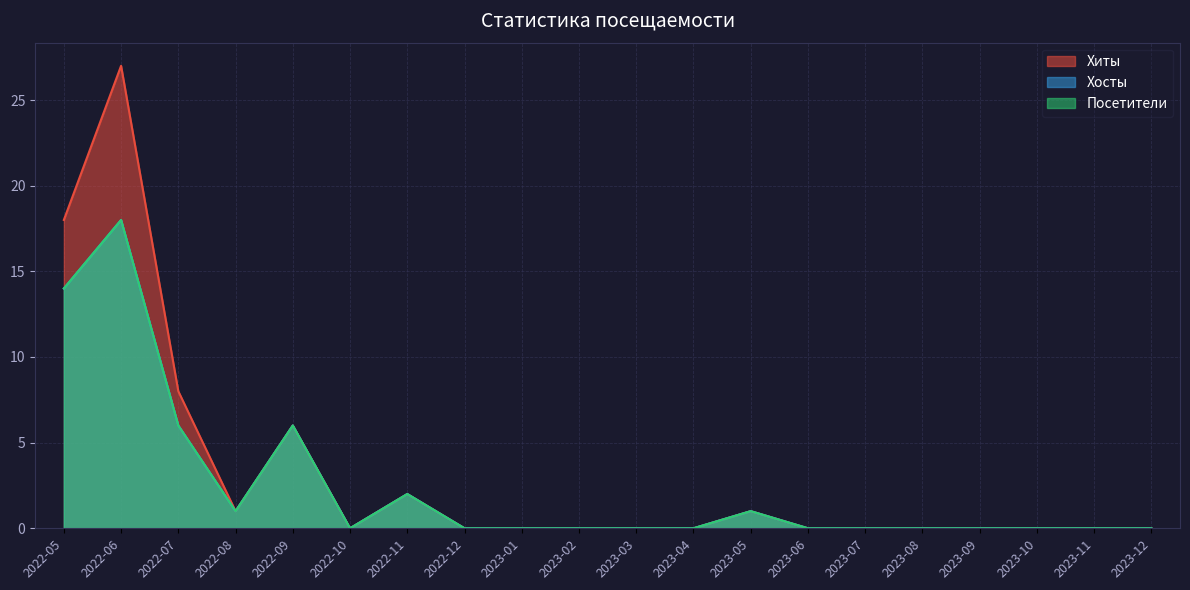

True or false: Посетители and Хосты cross at least once.

False